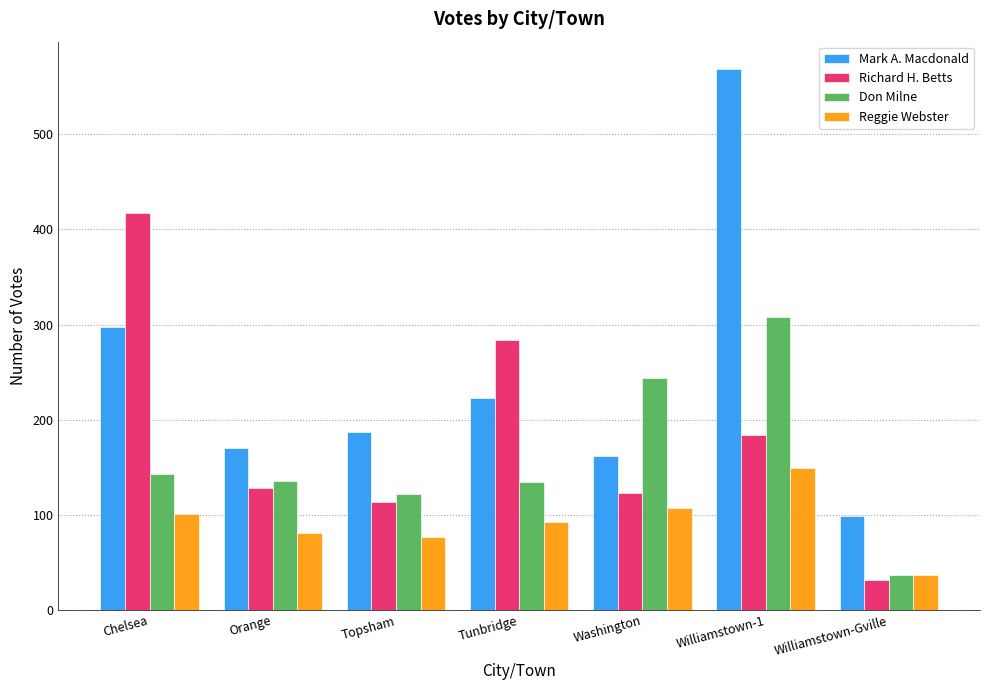

Is the value of Reggie Webster at Topsham greater than the value of Mark A. Macdonald at Washington?

No